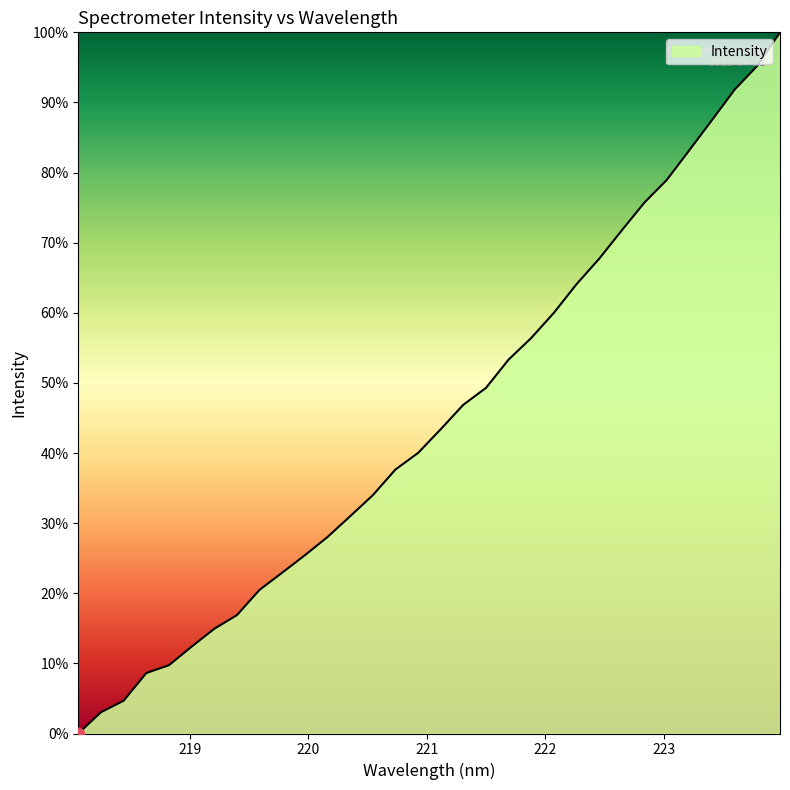

What is the maximum value shown in the chart?

100.0